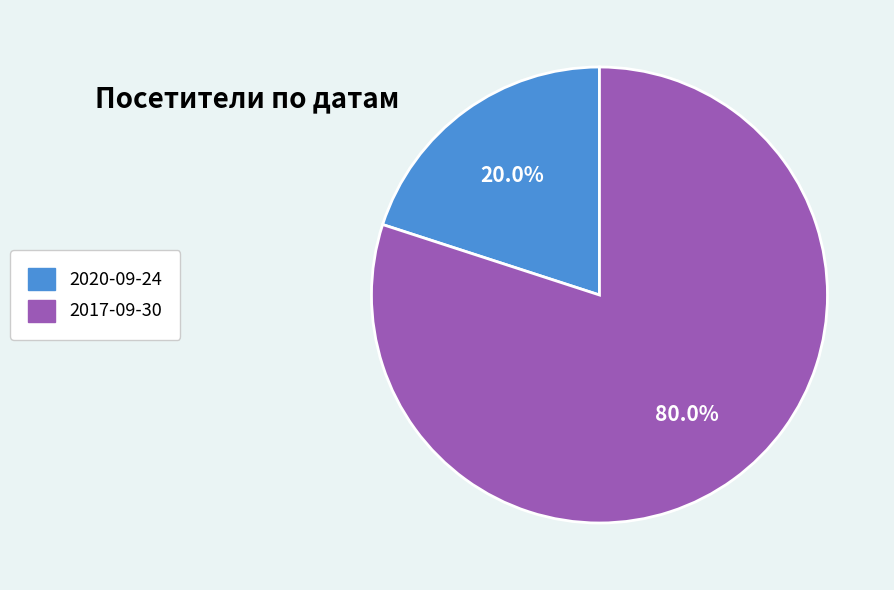

How many segments does this pie chart have?

2